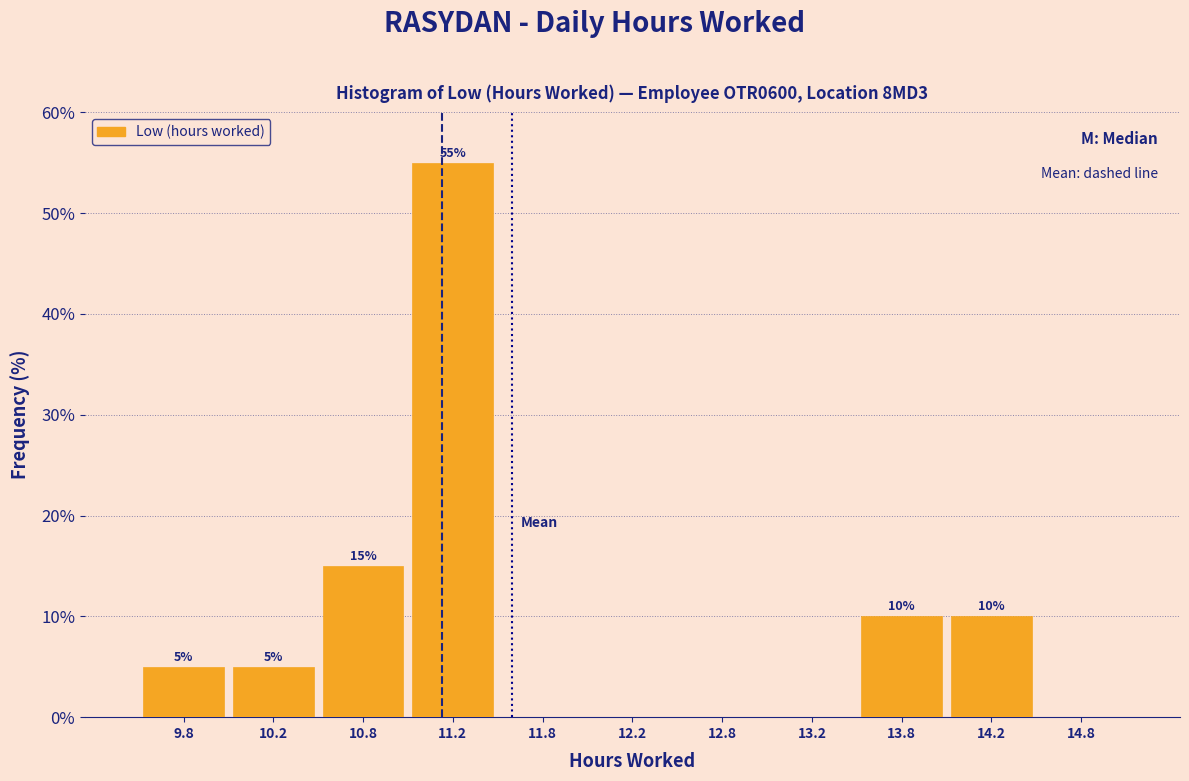

Which range on the x-axis has the tallest bar?

11.0 to 11.5